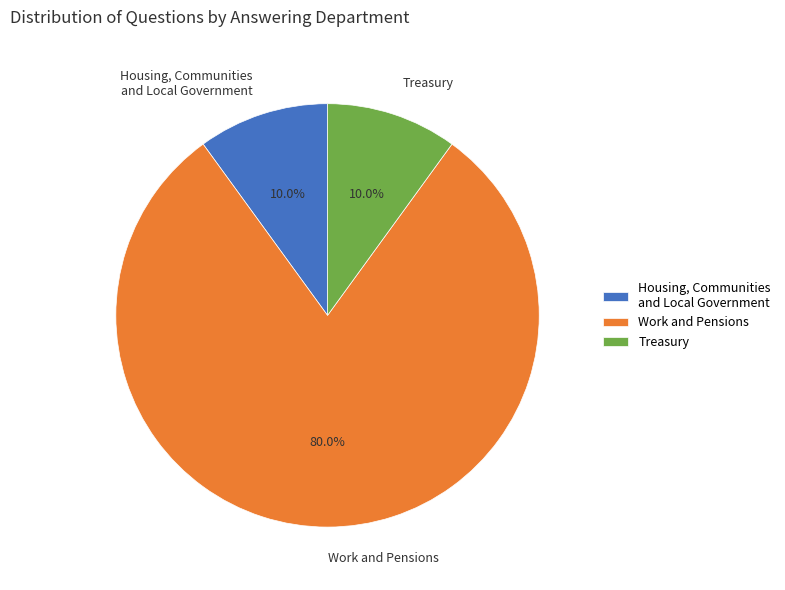

Is there any slice that represents more than half of the pie?

Yes